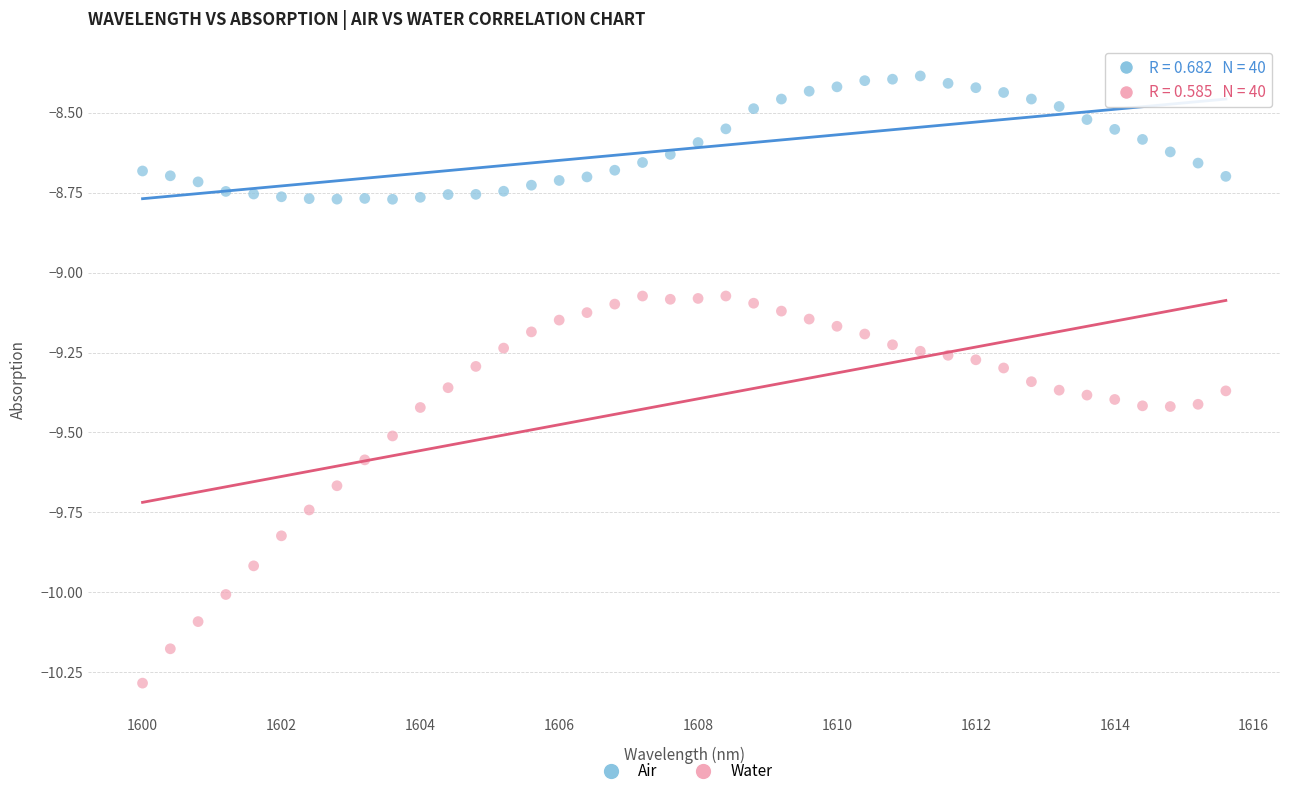

Across all data points, what is the range of Y values (max minus min)?

1.9